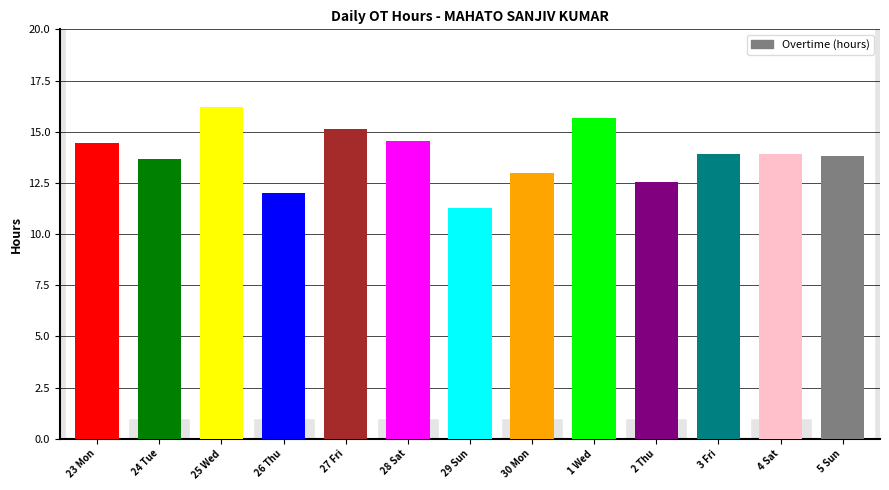

Are the bars horizontal?

No